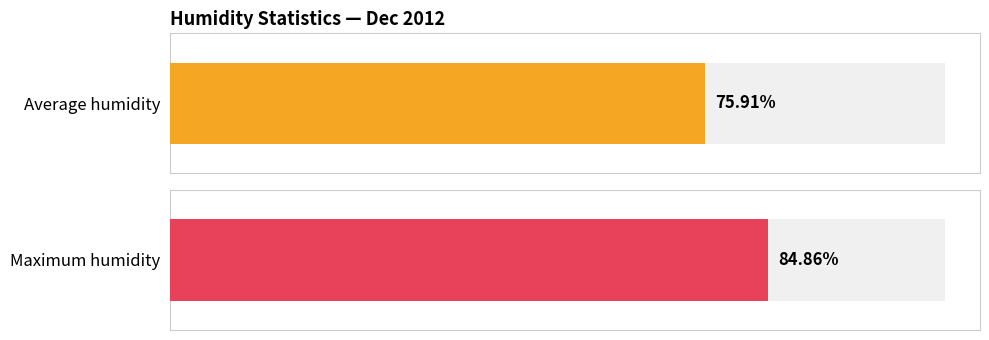

List the series in order of their peak value, lowest first.

Average humidity, Maximum humidity